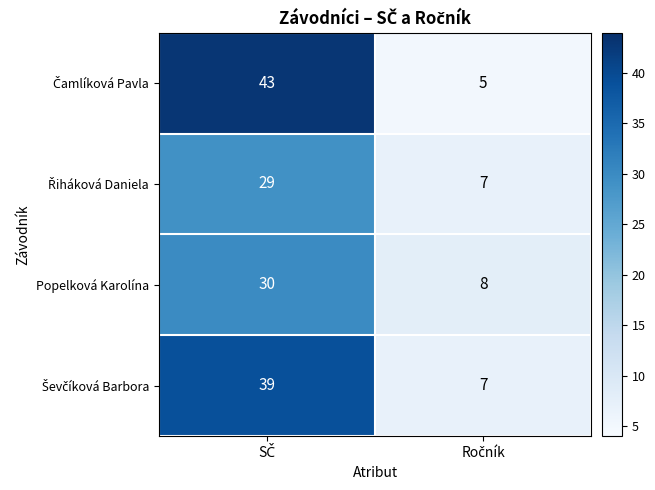

What is the greatest value displayed?

43